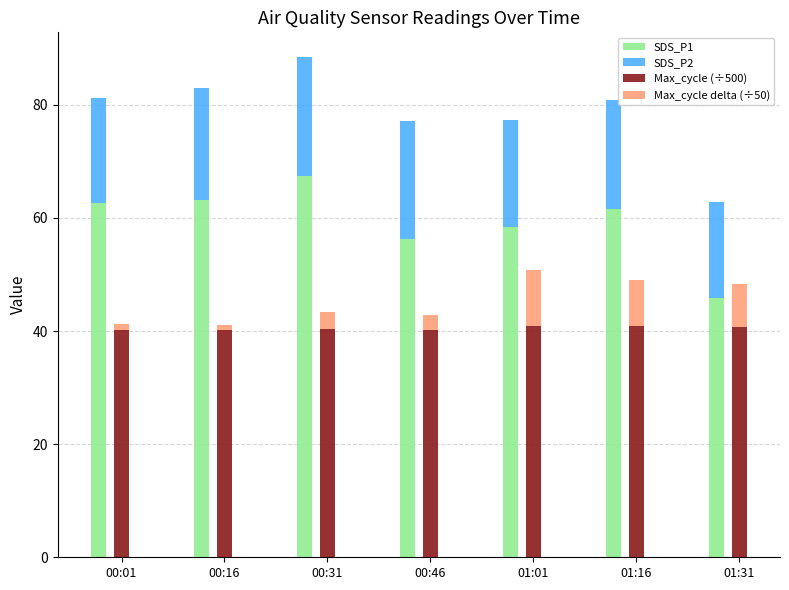

How many bars are there in each group?

4